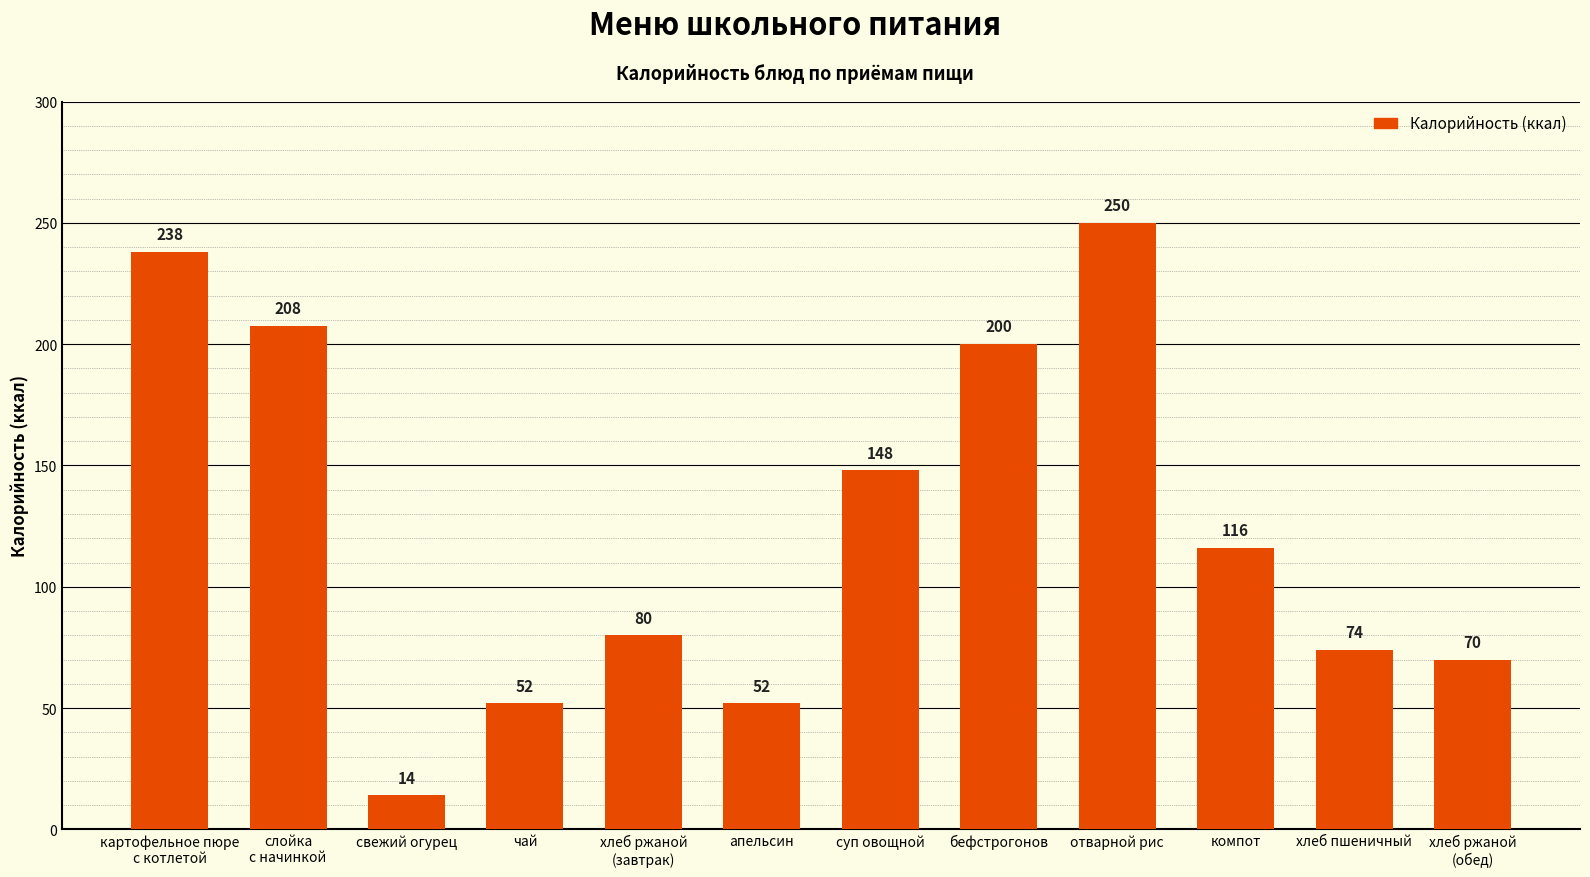

Which has a higher value, суп овощной or свежий огурец?

суп овощной